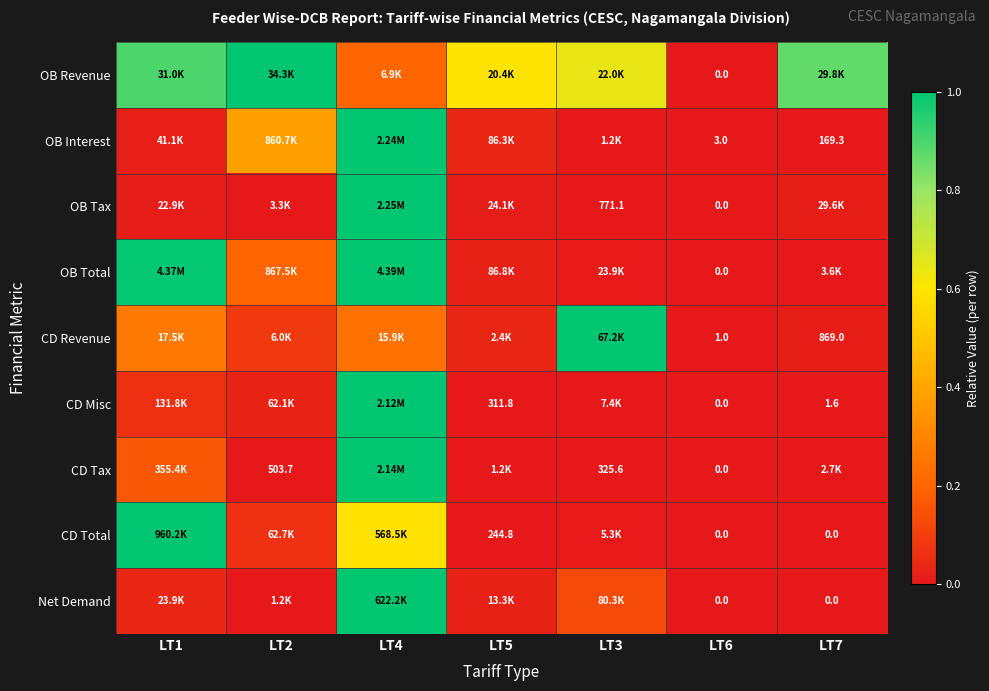

Is the value of OB Total at LT6 greater than the value of CD Tax at LT3?

No